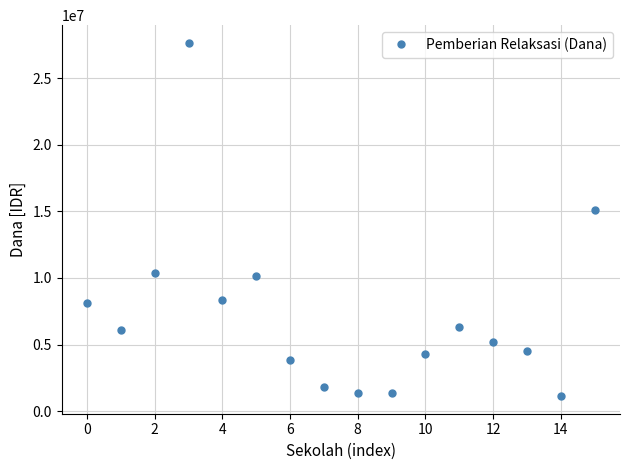

True or false: the data has more than 2 interior local peaks.

True